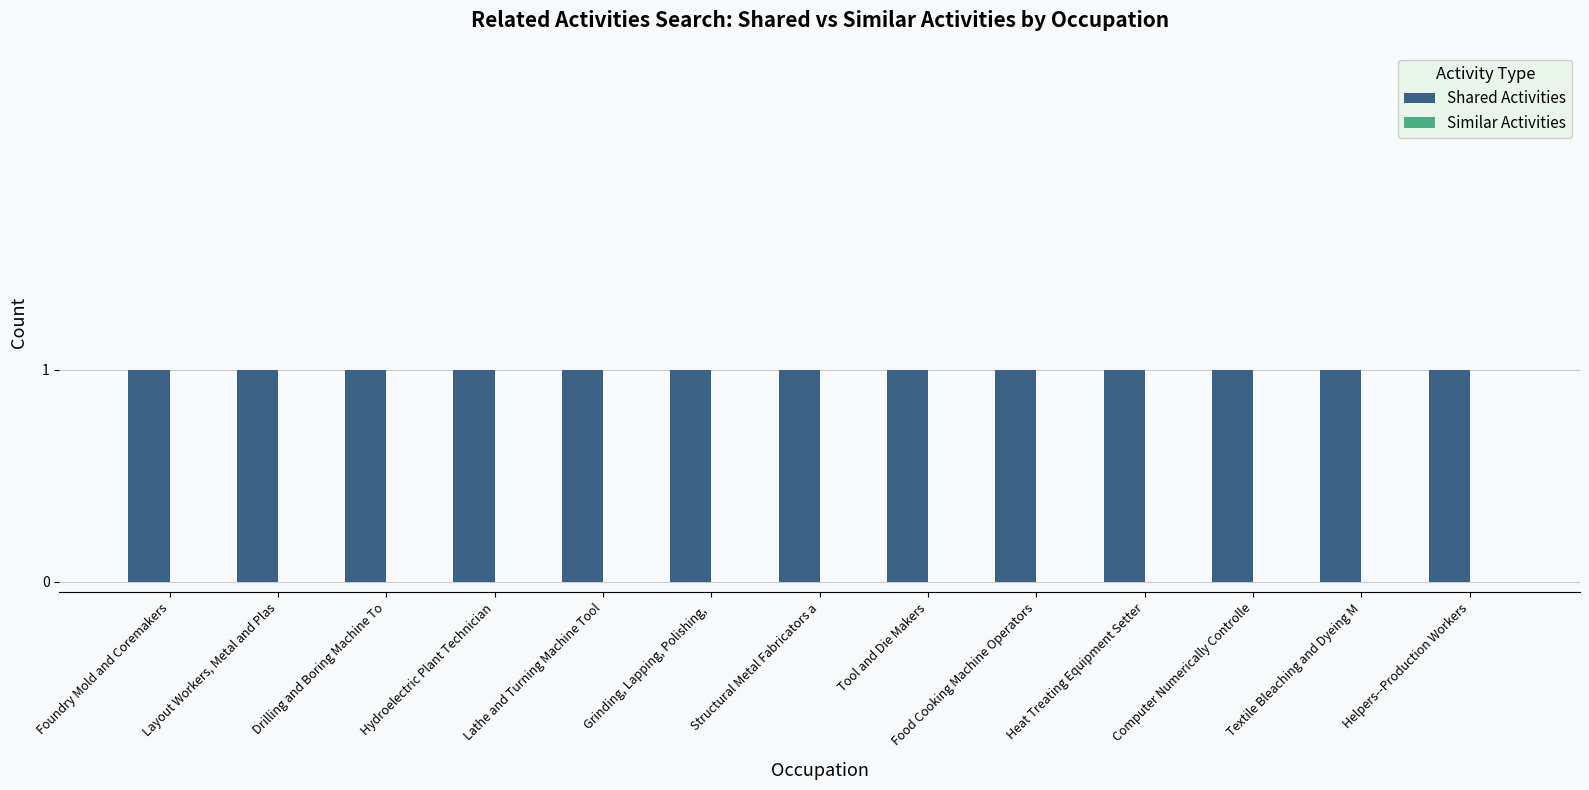

What is the sum of the Shared Activities values at Foundry Mold and Coremakers and Tool and Die Makers?

2